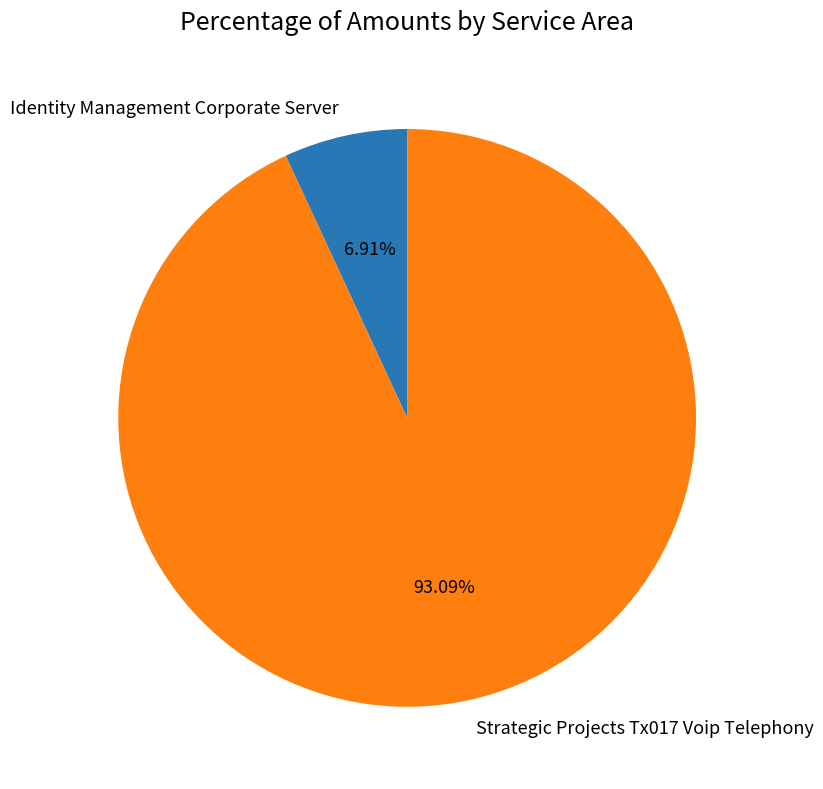

To the nearest percent, what is the average slice percentage?

50%